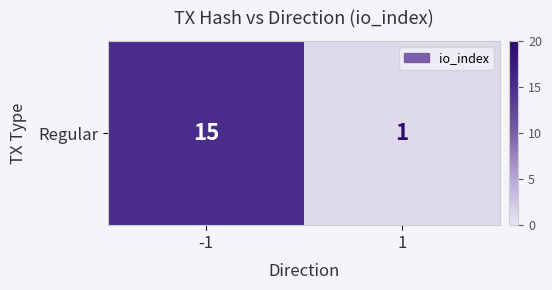

Which category has the highest value across all series?

-1